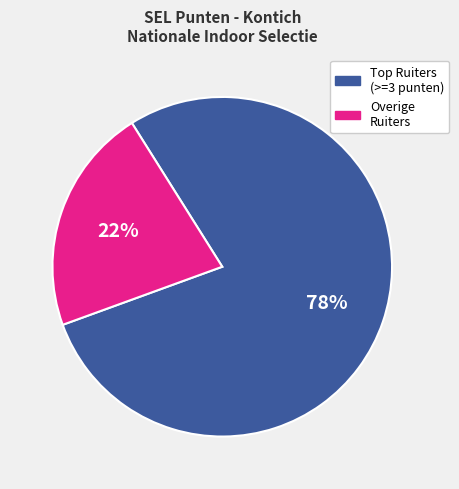

Count the number of slices in the pie.

2